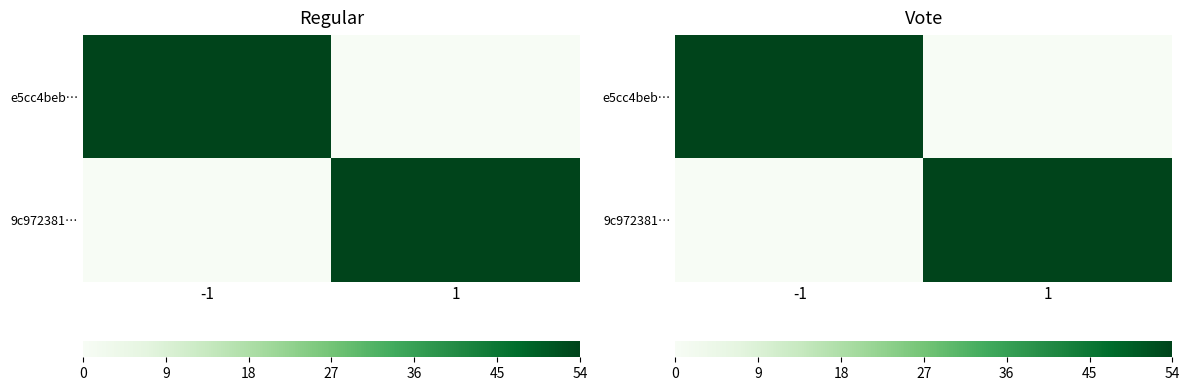

What is the average value of the 9c972381… series?

27.0